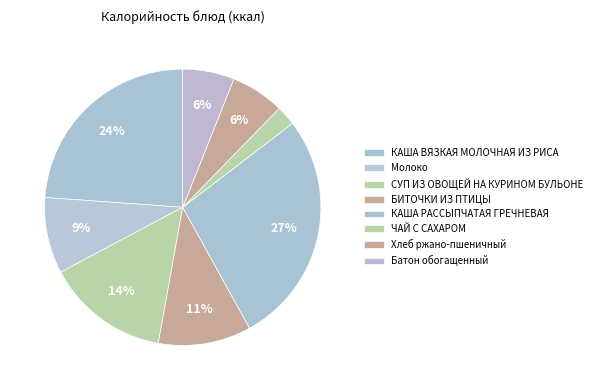

What is the change in value from Молоко to ЧАЙ С САХАРОМ?

-86.0